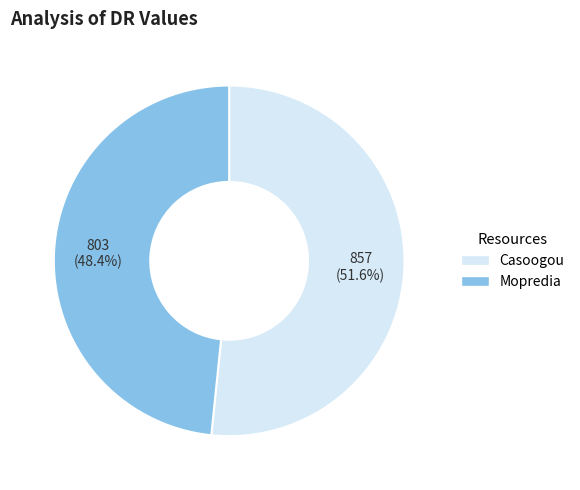

Is there a majority slice in this chart?

Yes